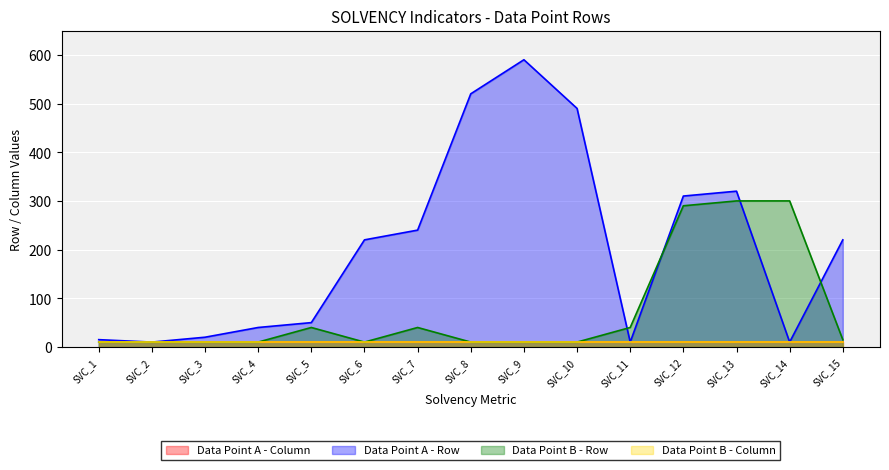

Does the chart display data point markers on the line(s)?

No